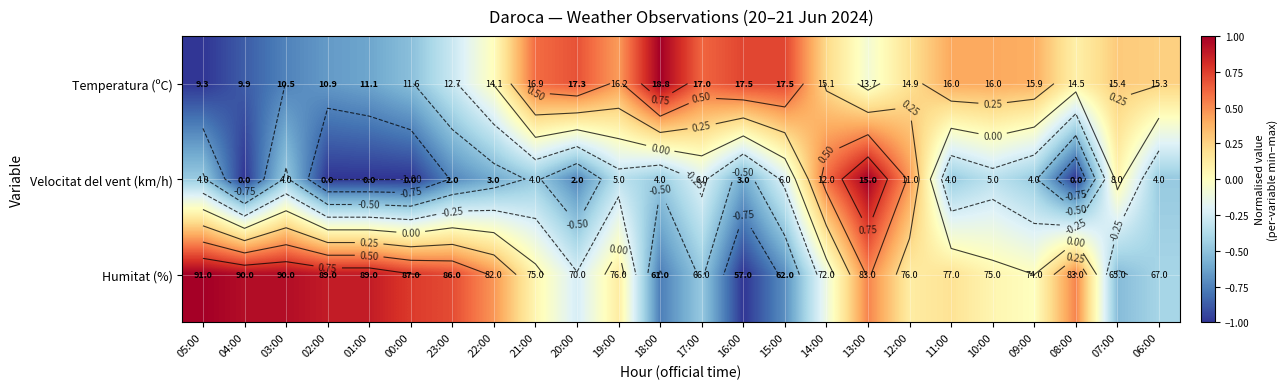

Rank the series at 02:00 from lowest to highest value.

Velocitat del vent (km/h), Temperatura (ºC), Humitat (%)